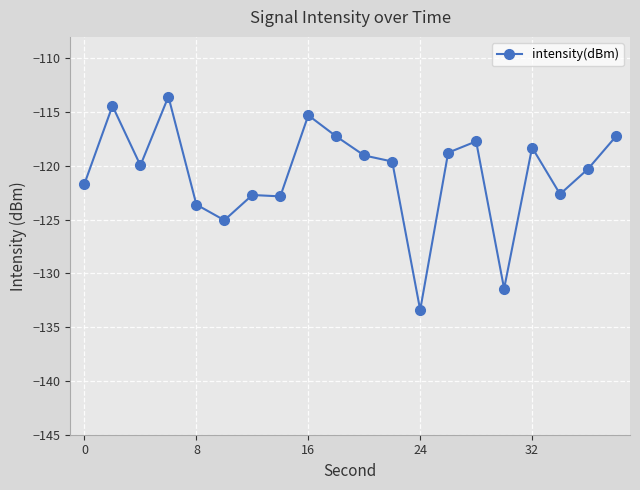

How many series are shown in this chart?

1